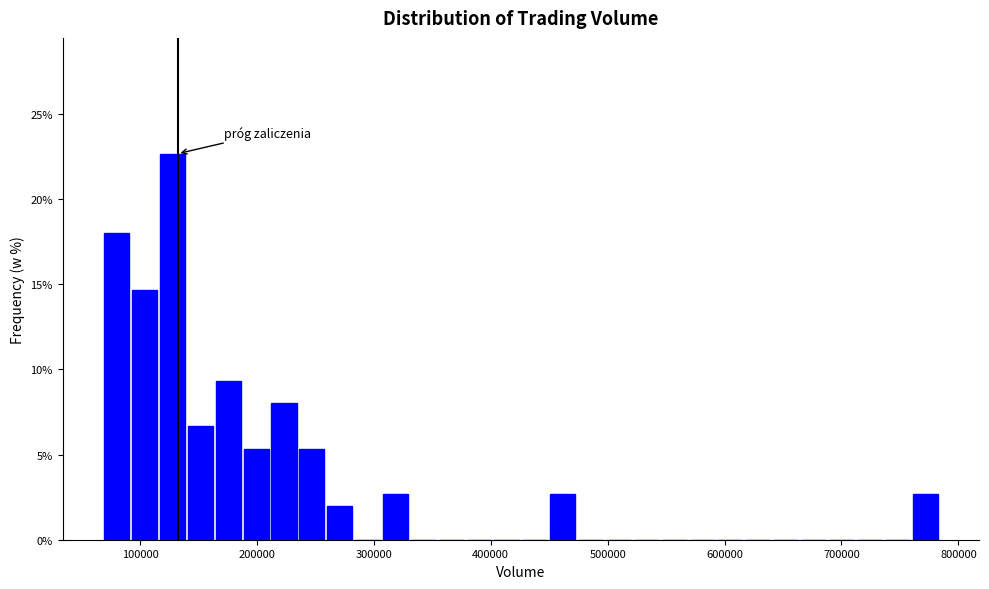

Around what value on the x-axis is the tallest bar? Give the approximate position of its centre, as read against the axis.

130000